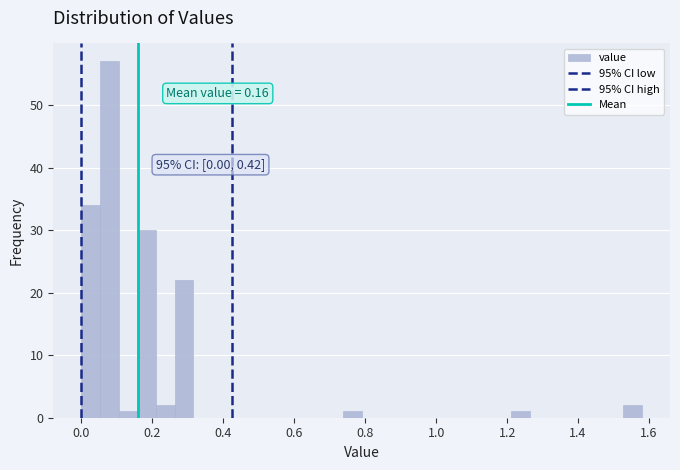

Read against the x-axis, roughly where is the centre of the tallest bar?

0.08